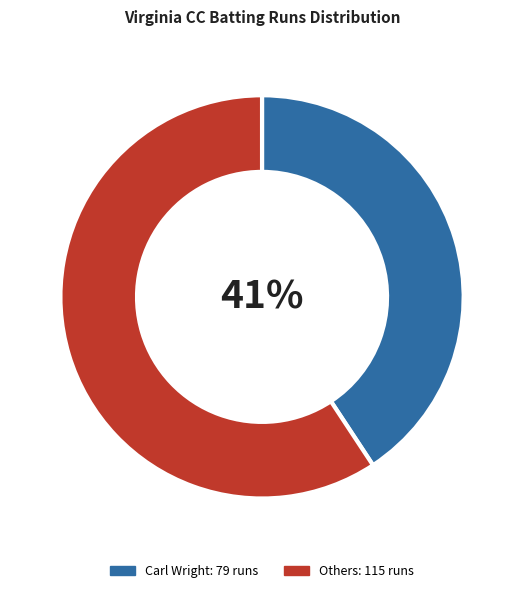

Is there any slice that represents more than half of the pie?

Yes